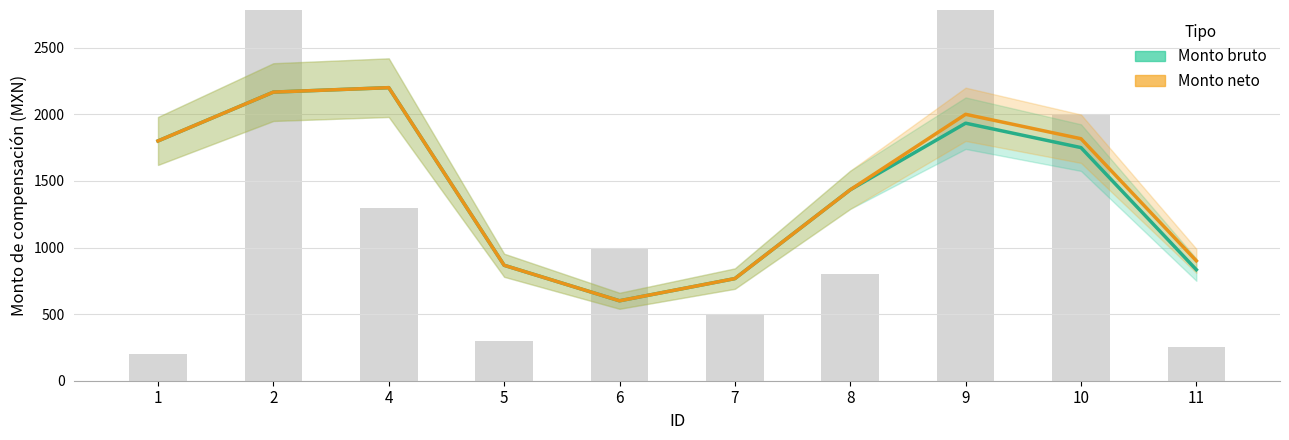

Reading left to right, transcribe all the data shown in this chart.

Monto bruto: 1800.0	2166.7	2200.0	866.7	600.0	766.7	1433.3	1933.3	1750.0	833.3
Monto neto: 1800.0	2166.7	2200.0	866.7	600.0	766.7	1433.3	2000.0	1816.7	900.0